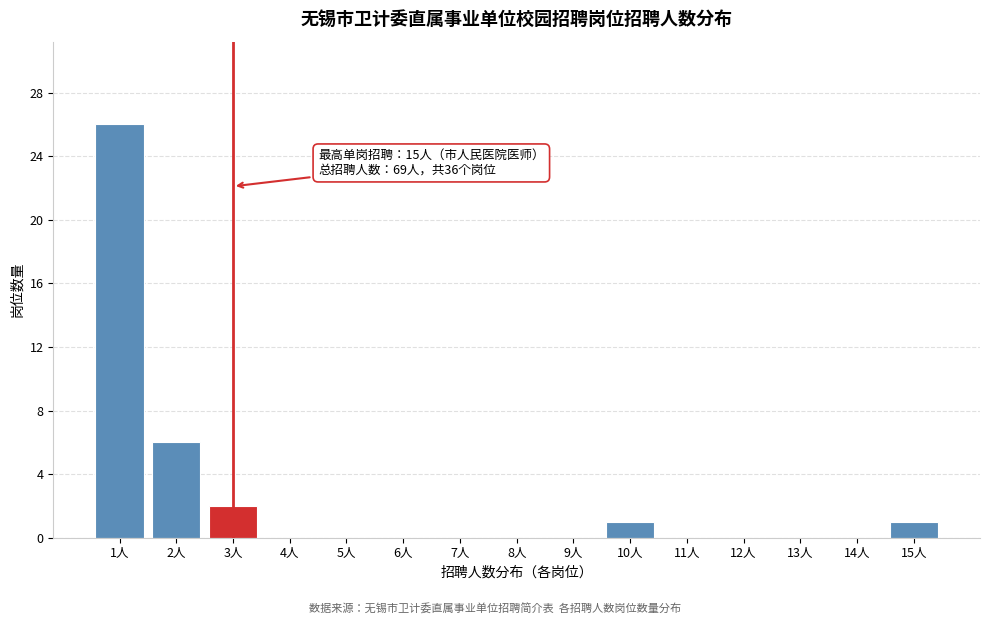

Reading left to right, extract all data points from this chart.

1人=26	2人=6	3人=2	4人=0	5人=0	6人=0	7人=0	8人=0	9人=0	10人=1	11人=0	12人=0	13人=0	14人=0	15人=1